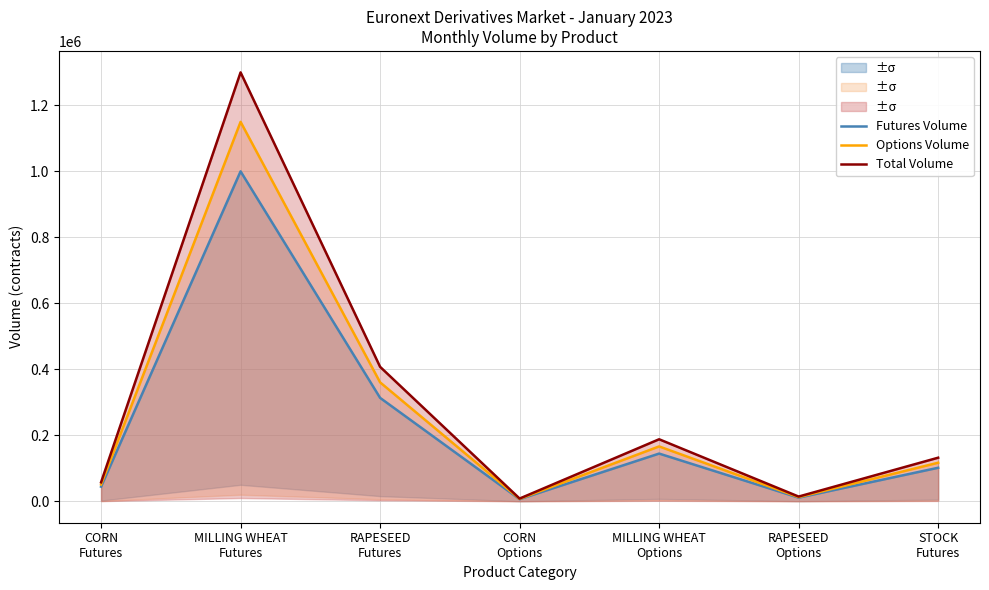

True or false: Options Volume has more than 0 points higher than both neighbors.

True